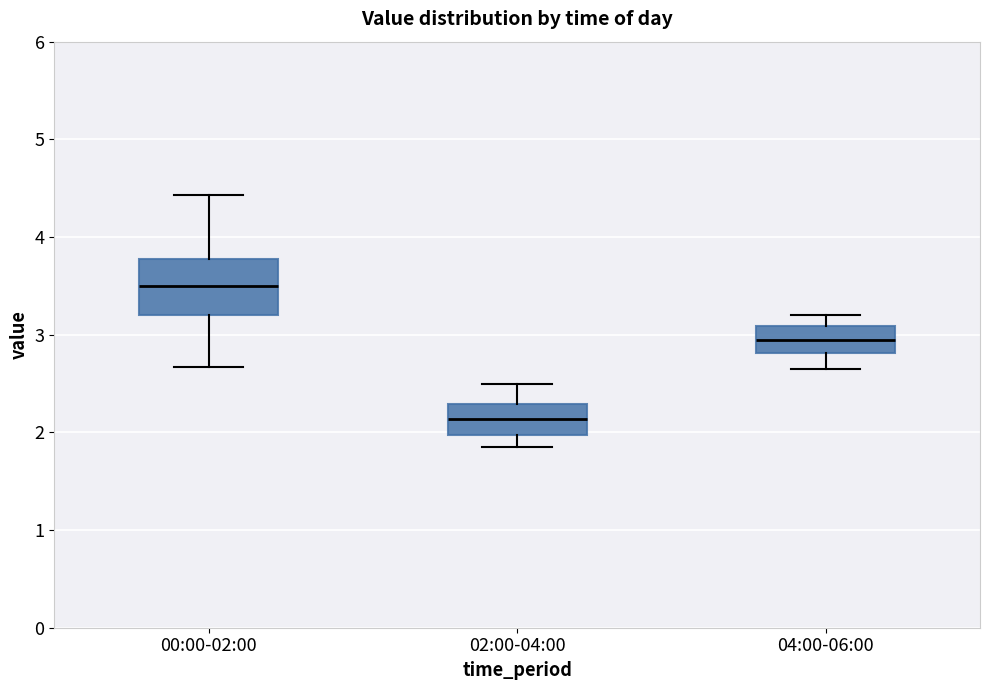

Reading left to right, read every box against the y-axis: the position of its median line, the range the box covers, and the ends of its whiskers. The values are not printed on the chart, so give them approximately, as read against the axis.

00:00-02:00: median 3.5, box 3.2 to 3.8, whiskers 2.7 to 4.4
02:00-04:00: median 2.1, box 2.0 to 2.3, whiskers 1.9 to 2.5
04:00-06:00: median 3.0, box 2.8 to 3.1, whiskers 2.7 to 3.2